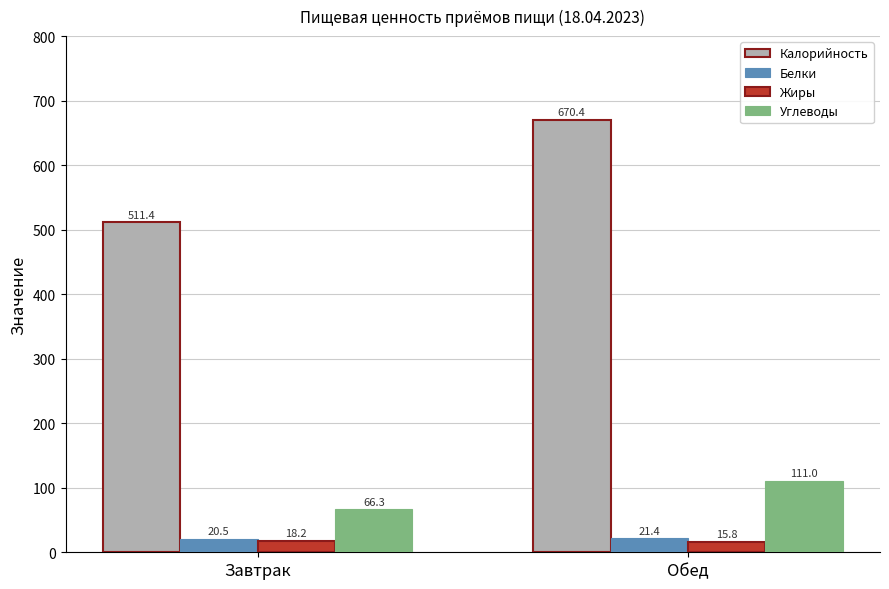

At which label does Жиры first exceed 18?

Завтрак